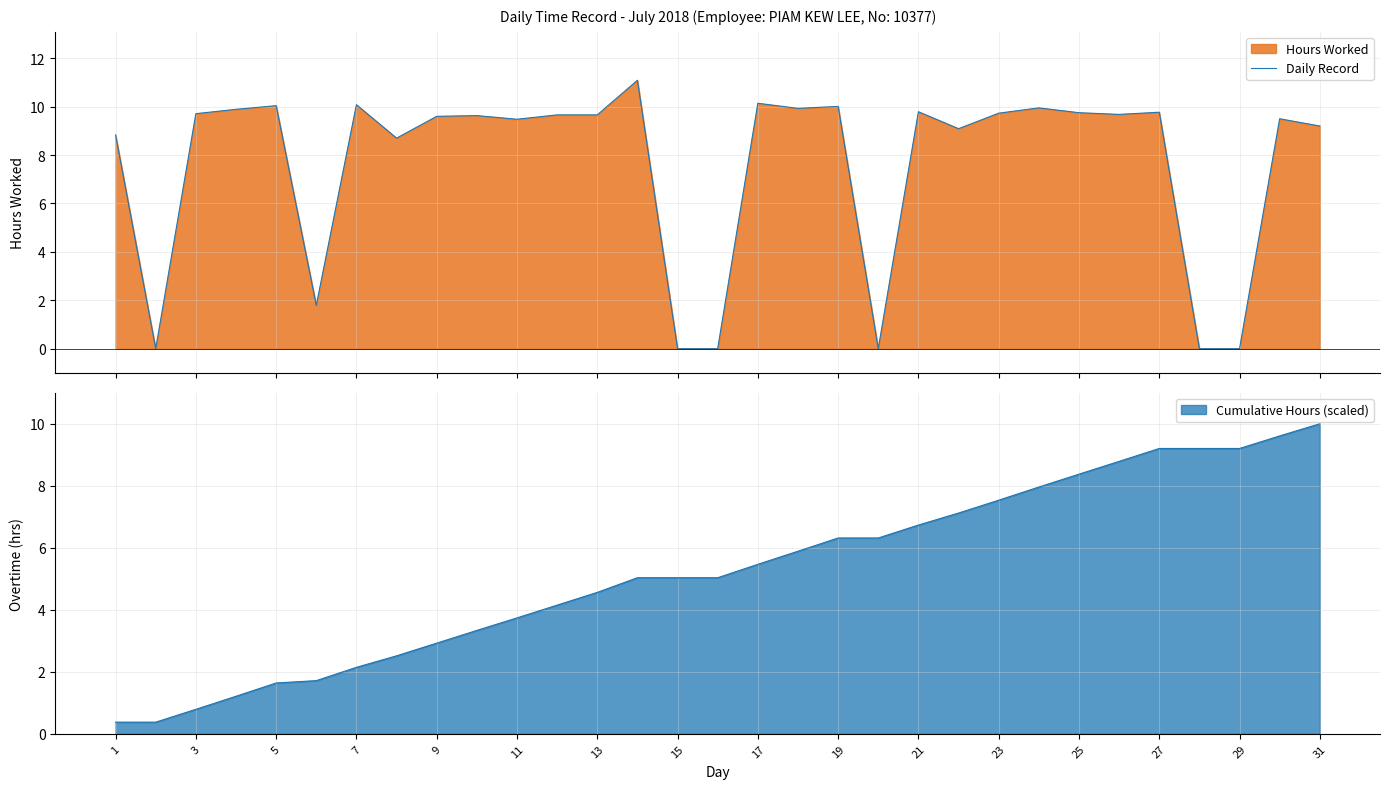

What is the highest value of the Cumulative Hours (scaled) series?

10.0